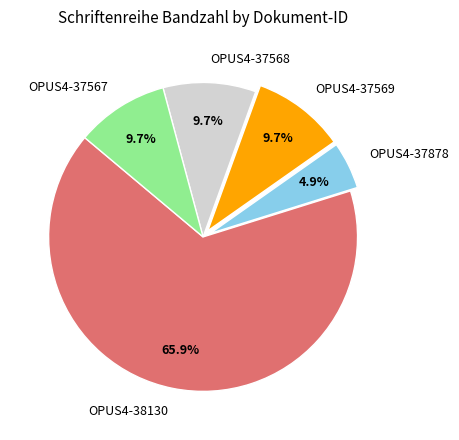

To the nearest percent, what is the difference between the largest and smallest slice percentages?

61%